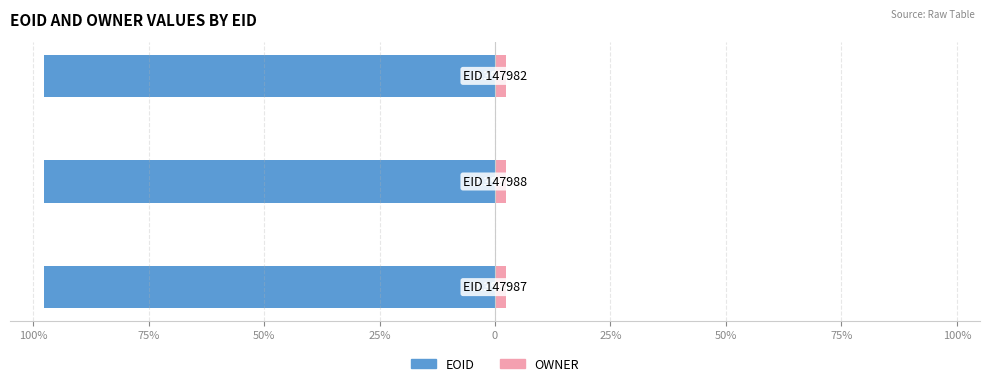

Is the value of OWNER at 75% greater than the value of EOID at 50%?

Yes